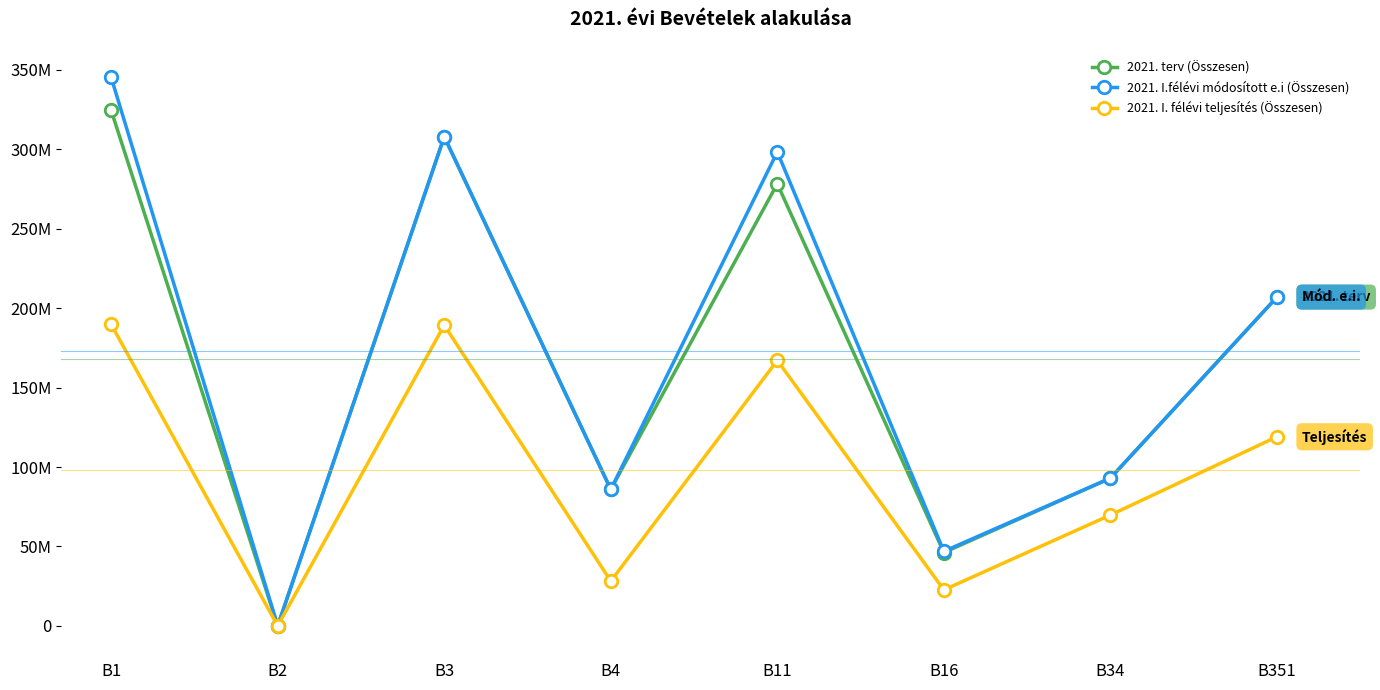

What is the sum of all 2021. terv (Összesen) values?

1342.9